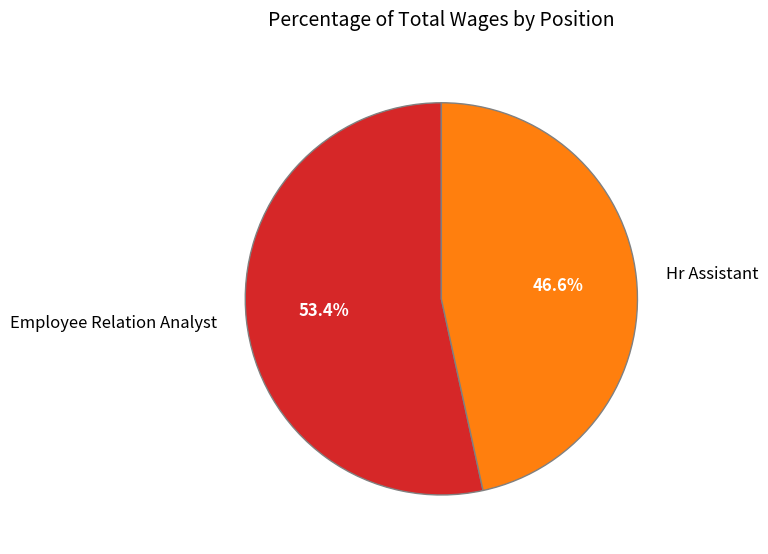

To the nearest percent, what percentage of the pie is Employee Relation Analyst?

53%